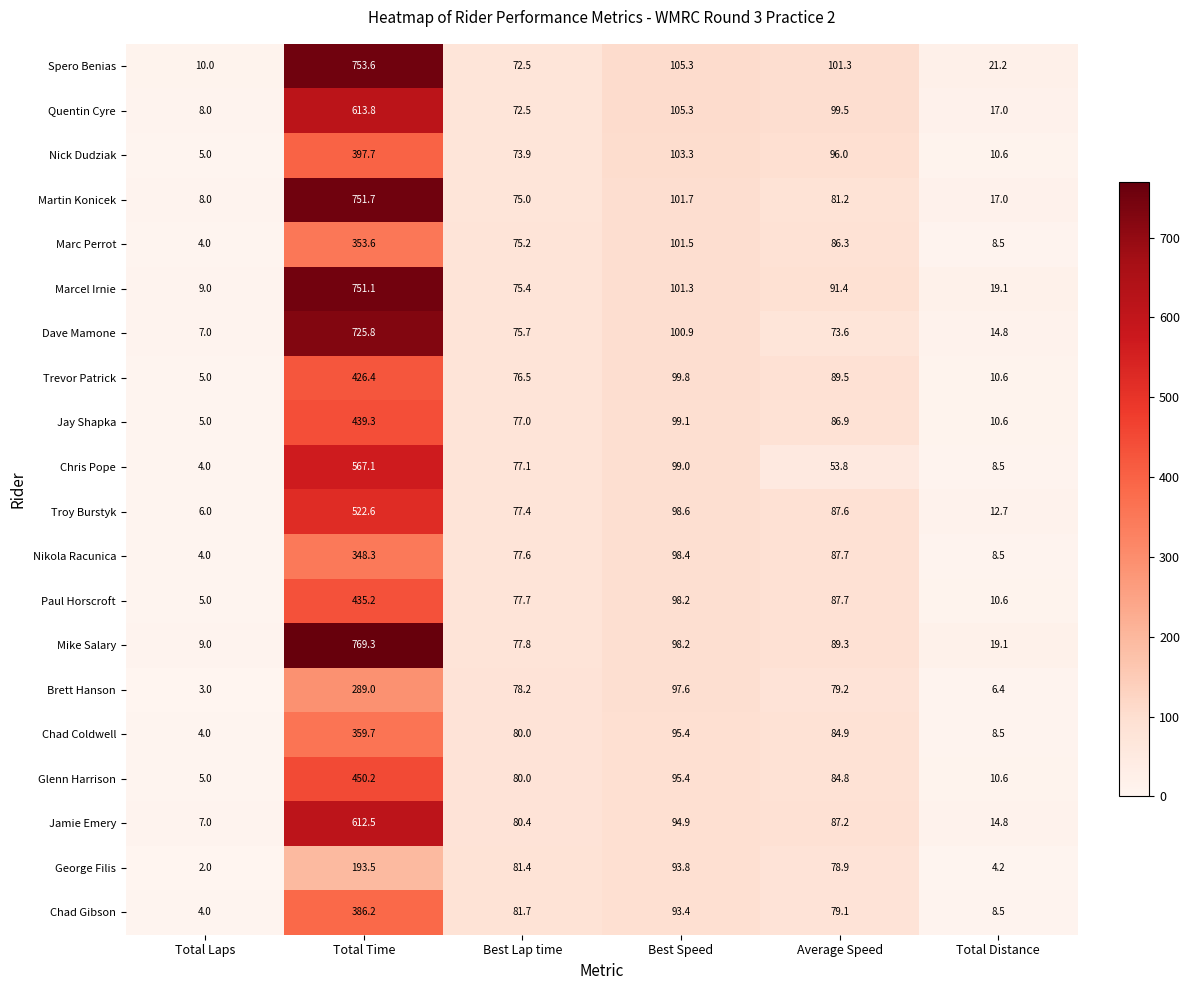

Is it true that Brett Hanson equals 79.2 at Average Speed?

True